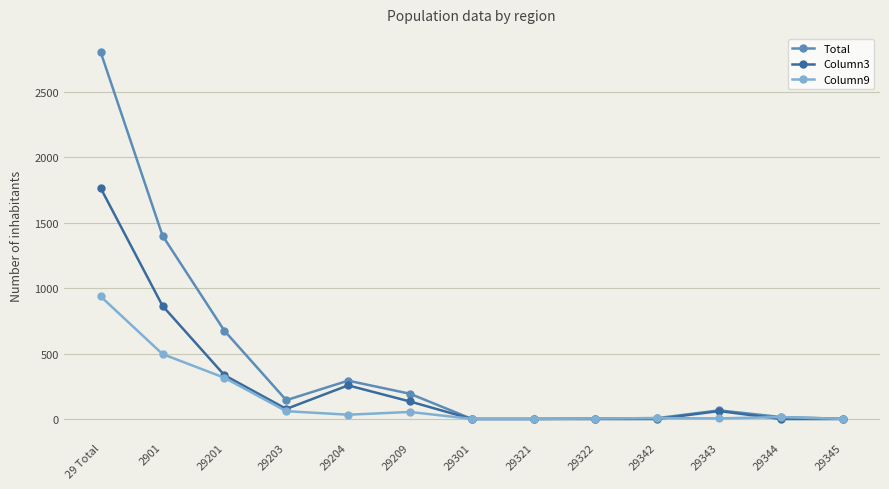

True or false: Total has a value of 674 at 29201.

True